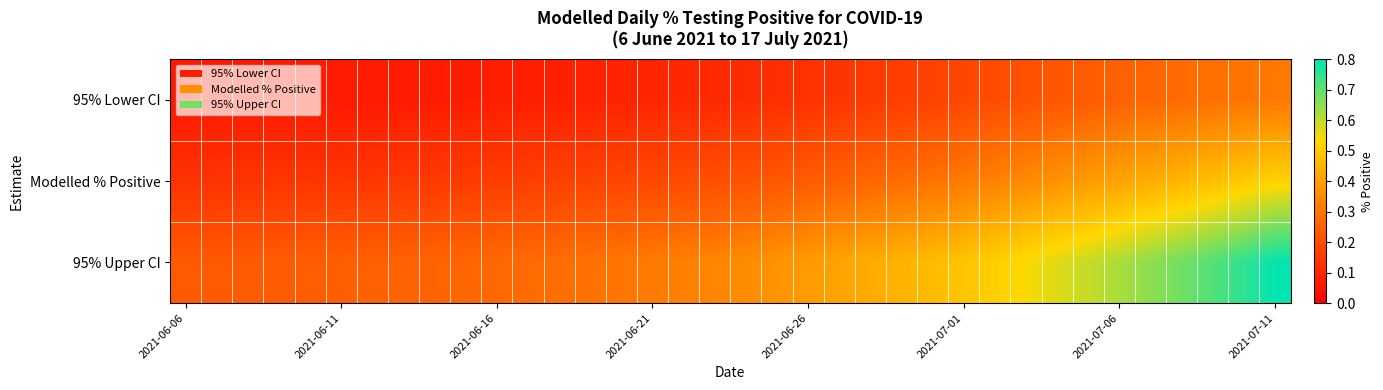

Which series has the largest total across all categories?

95% Upper CI